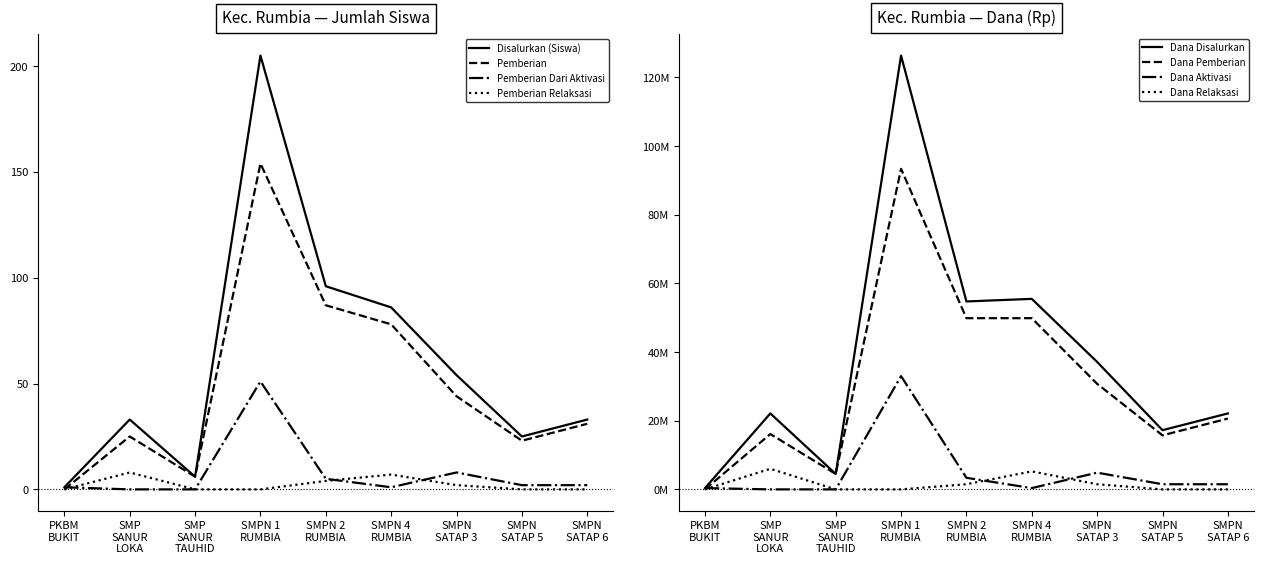

What is the highest value of the Pemberian Dari Aktivasi series?

51